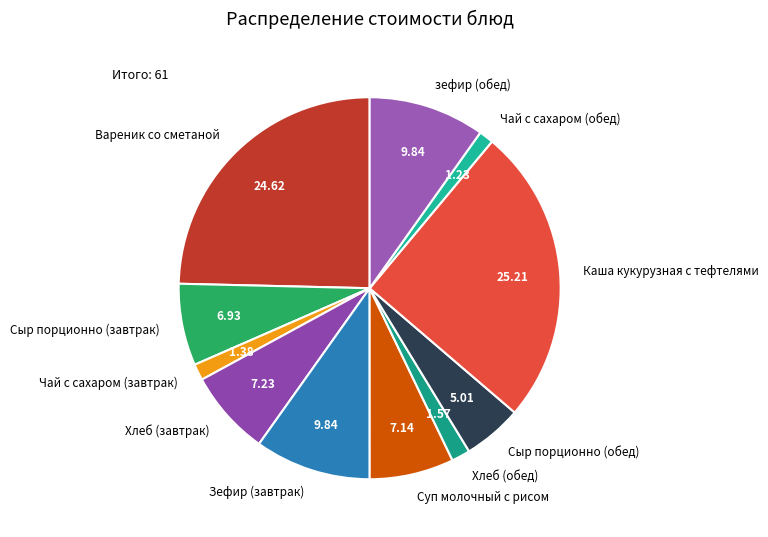

Does any single category account for the majority?

No